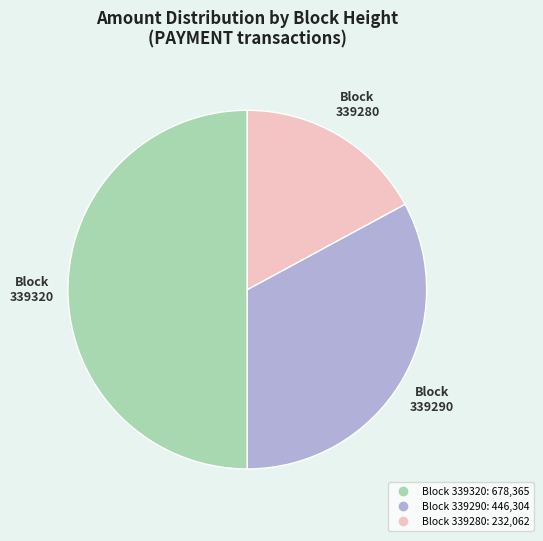

How many segments does this pie chart have?

3